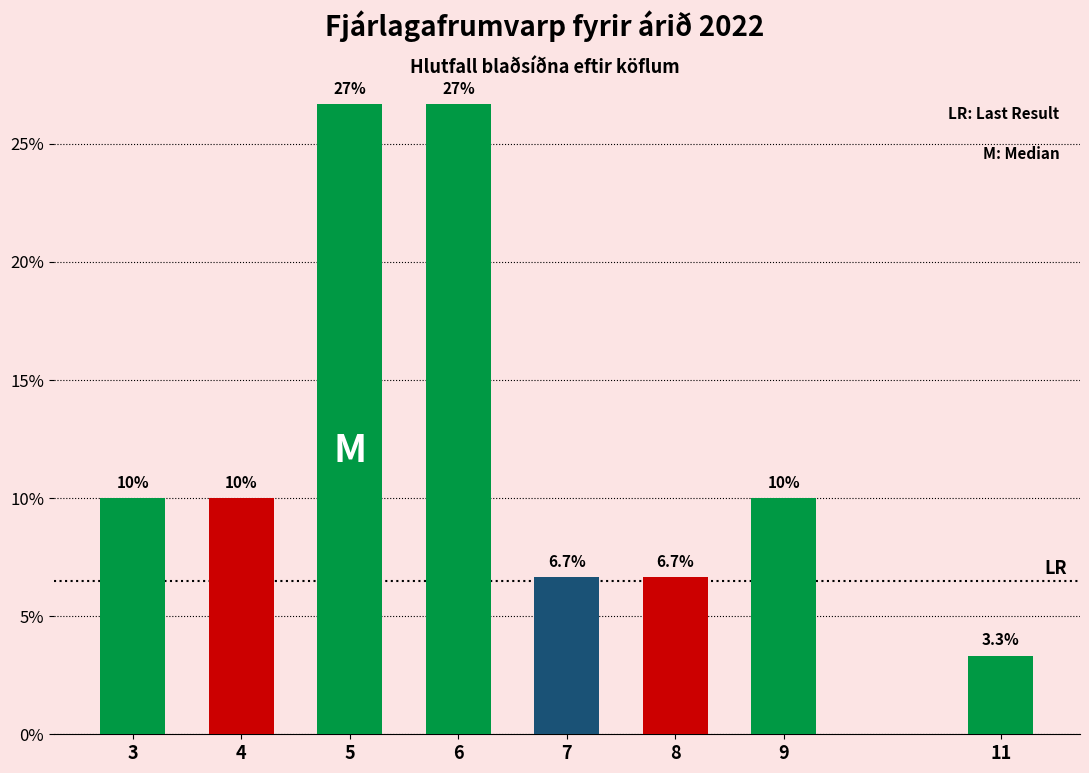

Reading left to right, what are all the values shown in this chart?

3=10.0	4=10.0	5=26.7	6=26.7	7=6.7	8=6.7	9=10.0	11=3.3